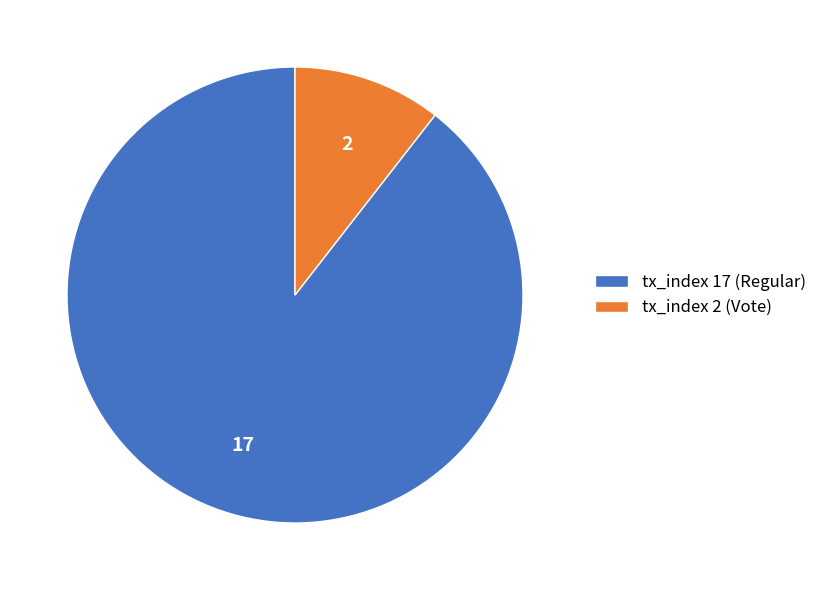

Combined, do tx_index 17 (Regular) and tx_index 2 (Vote) account for over 50%?

Yes